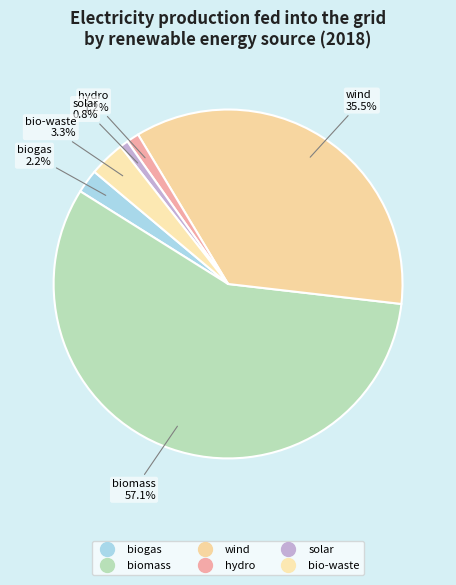

How many segments does this pie chart have?

6